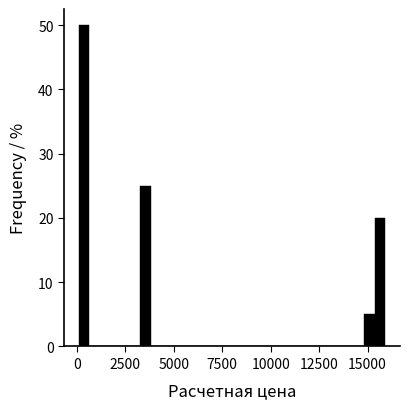

Read against the x-axis, roughly where is the centre of the tallest bar?

500